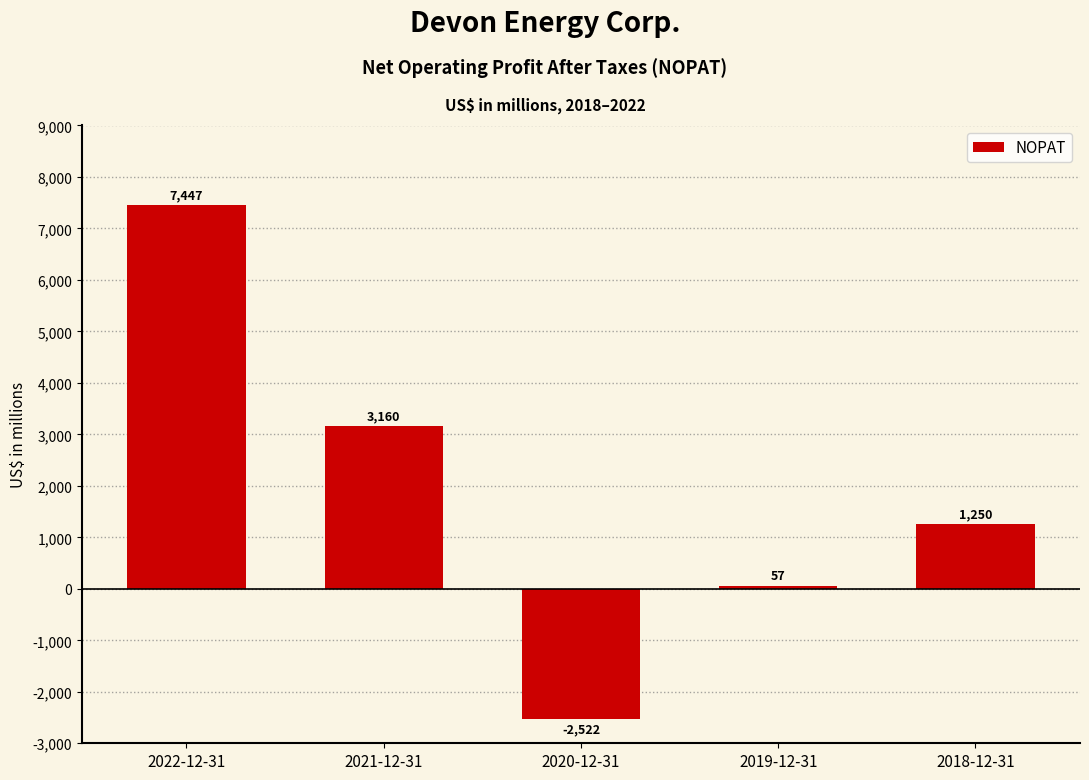

Reading right to left, what are all the values shown in this chart?

2018-12-31=1250	2019-12-31=57	2020-12-31=-2522	2021-12-31=3160	2022-12-31=7447